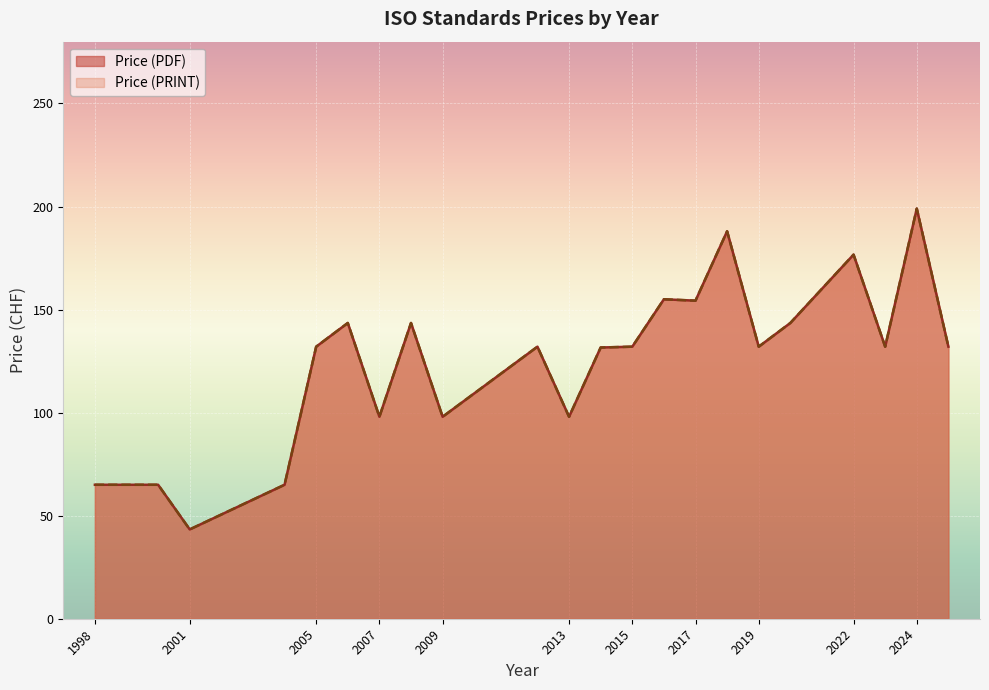

The Price (PRINT) series shows 224 at 2005. True or false?

False